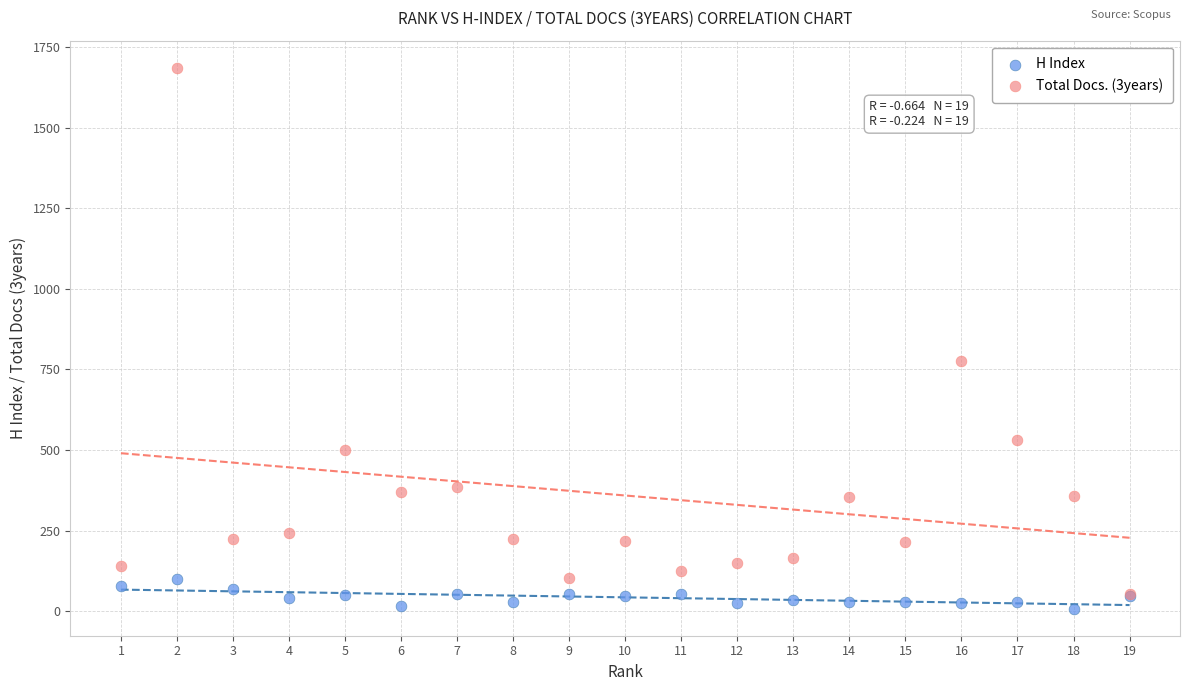

Which series has the largest Y range (max minus min)?

Total Docs. (3years)